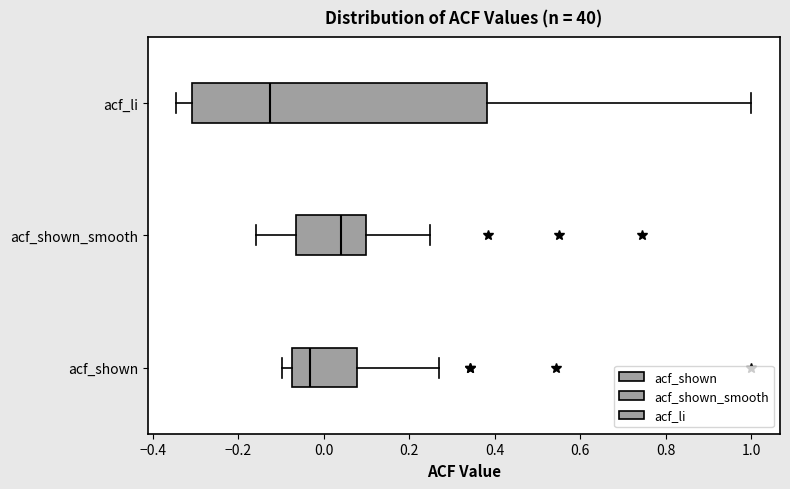

Which box is the widest, from its left edge to its right edge?

acf_li